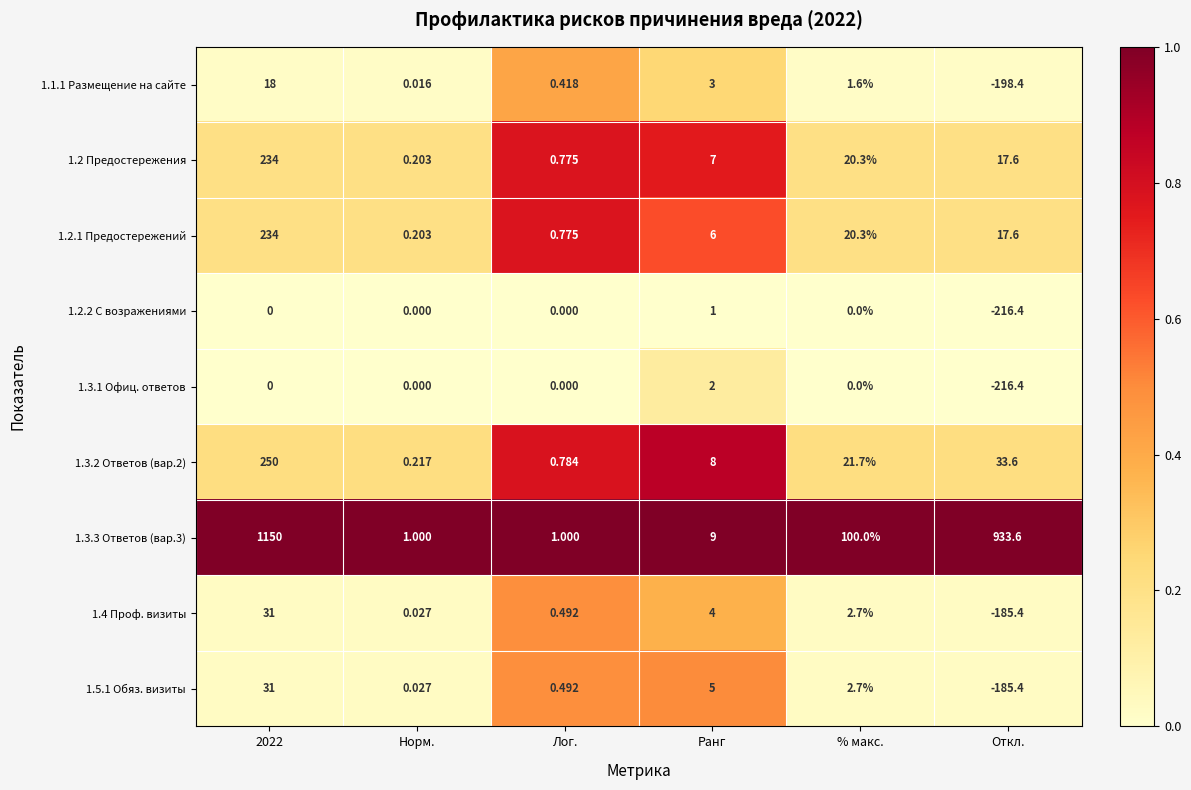

At which category is the sum across all series the highest?

2022